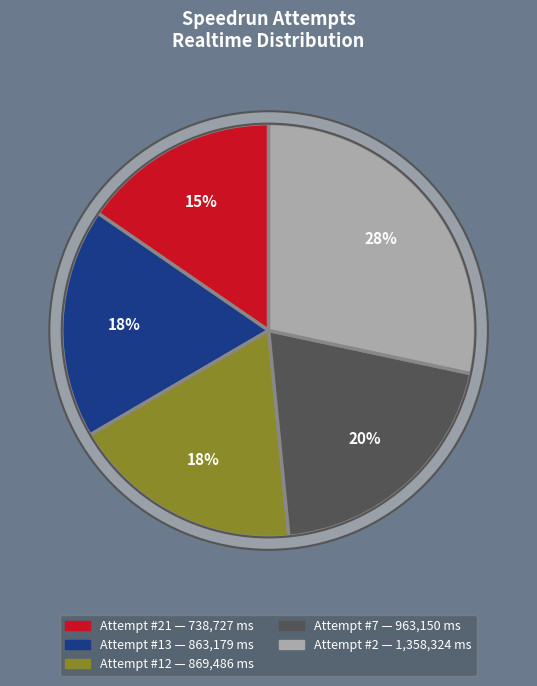

Do Attempt 12 and Attempt 21 together represent more than half of the pie?

Yes